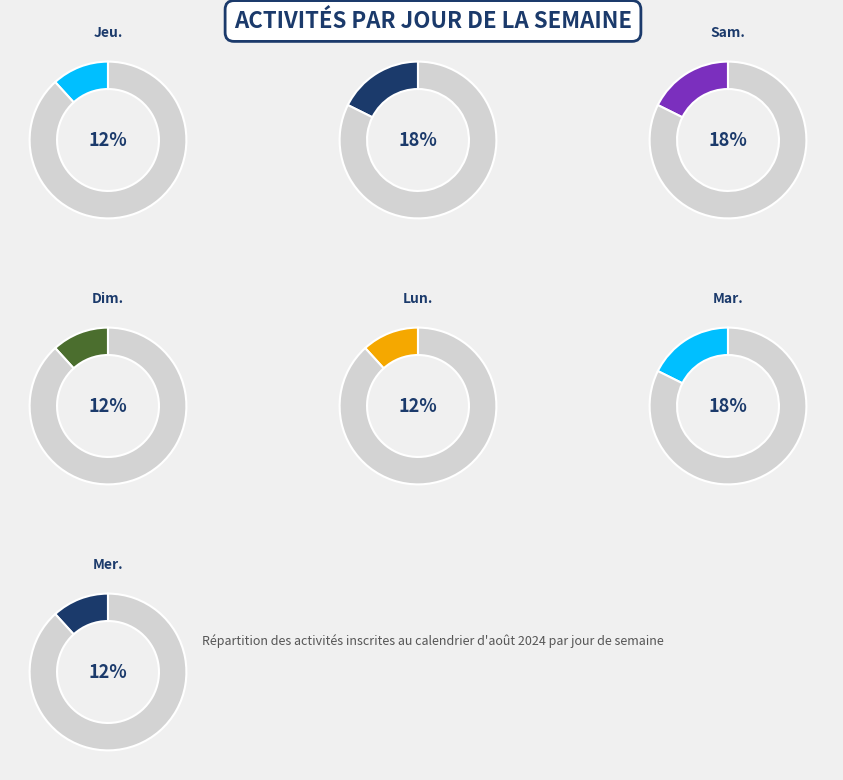

What is the smallest slice in the pie chart?

Jeu.